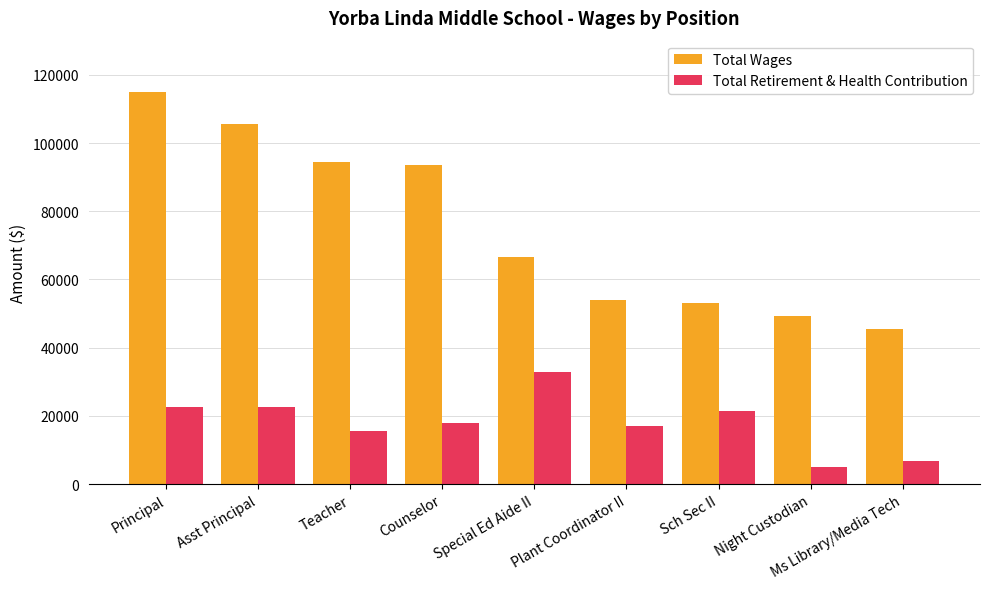

How many data points in Total Retirement & Health Contribution are less than 17815?

4